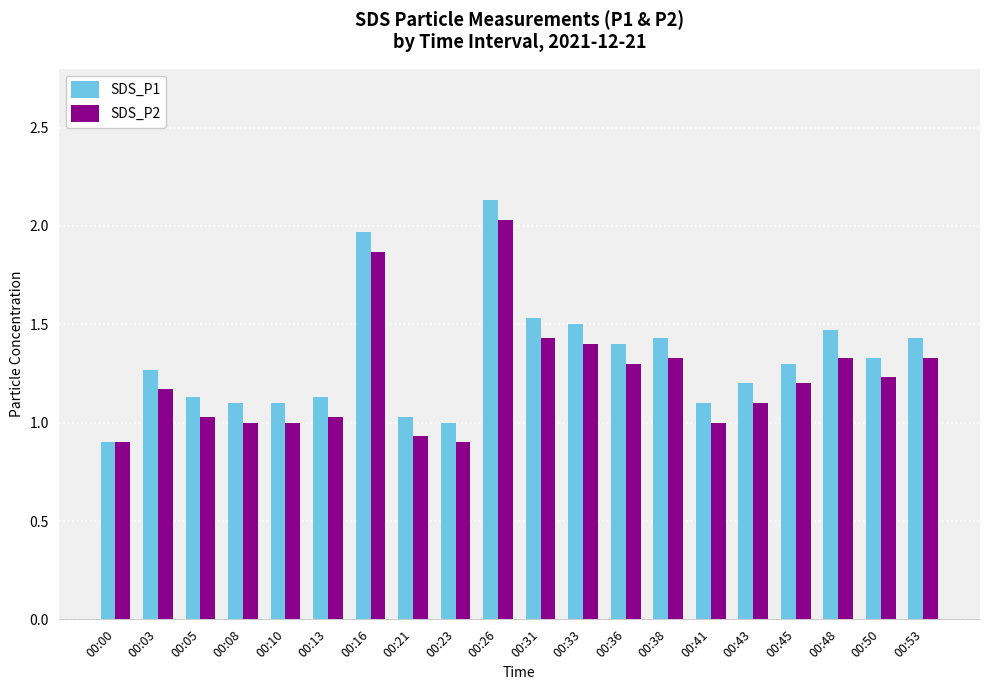

True or false: SDS_P2 has a value of 1.3 at 00:38.

True